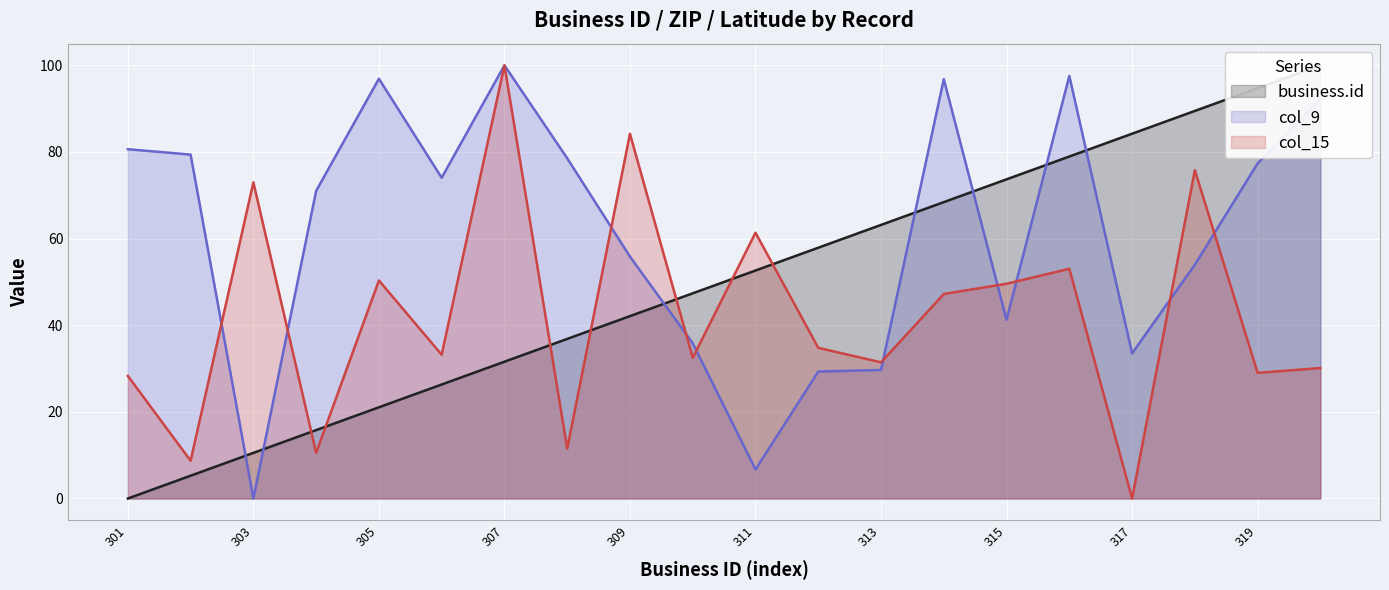

Which category has the lowest value in the col_15 series?

317